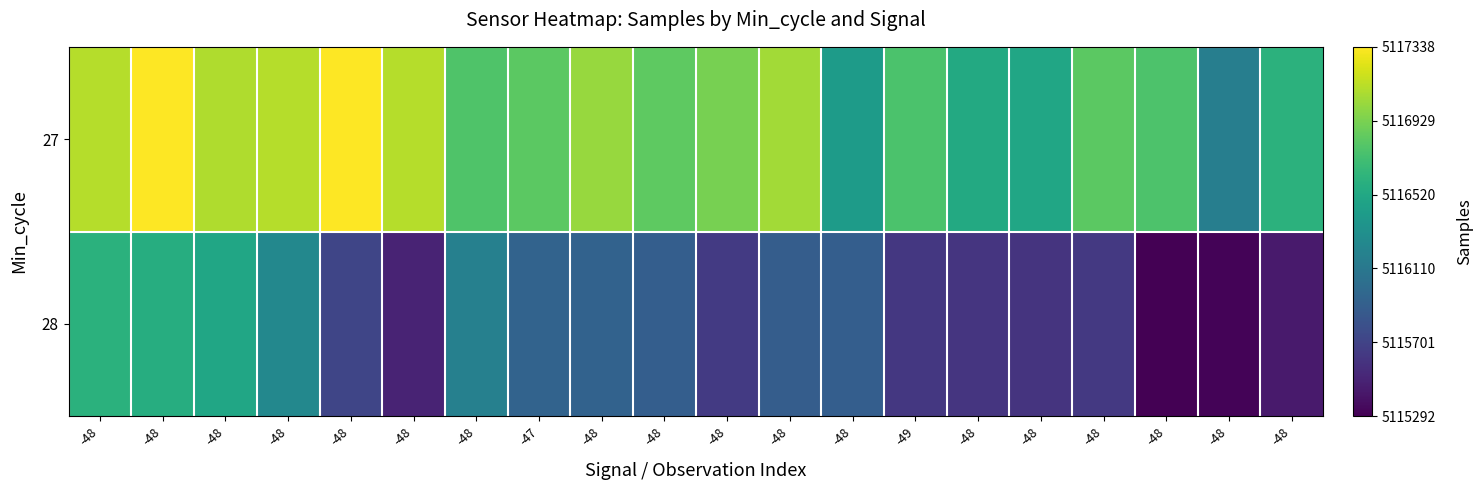

How many distinct data groups are displayed?

2